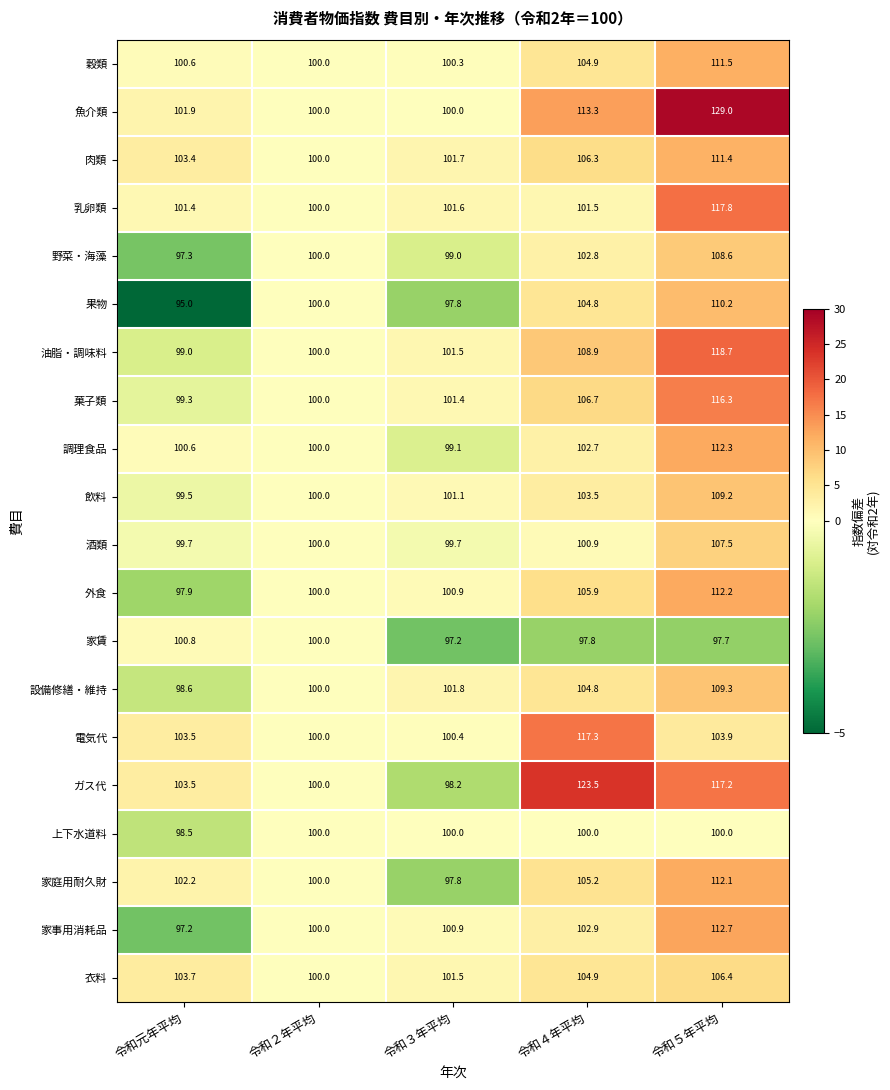

What is the difference between the maximum and second lowest values in the 油脂・調味料 series?

18.7